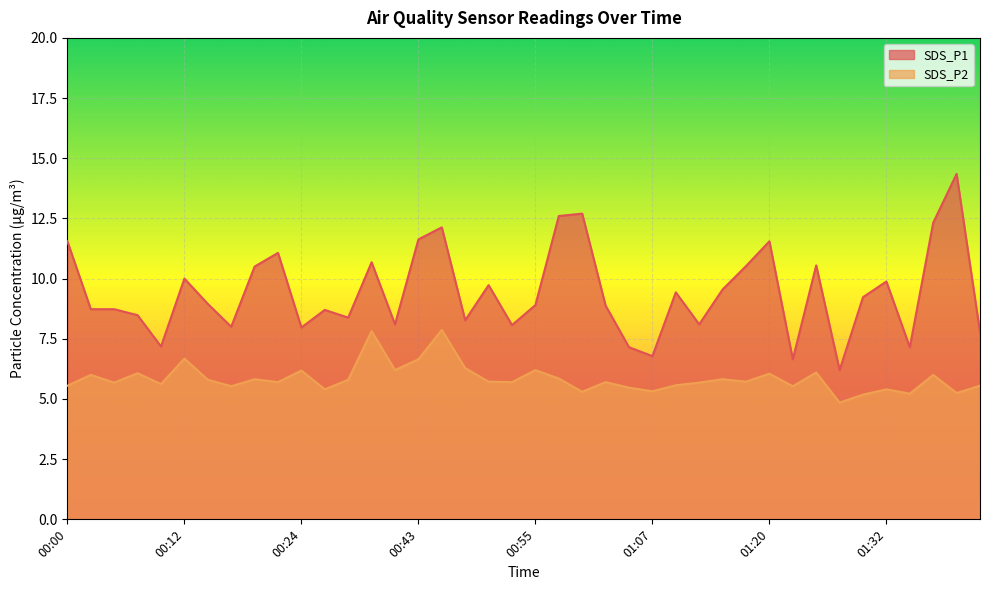

In SDS_P1, how many points are higher than both neighbors (excluding endpoints)?

12